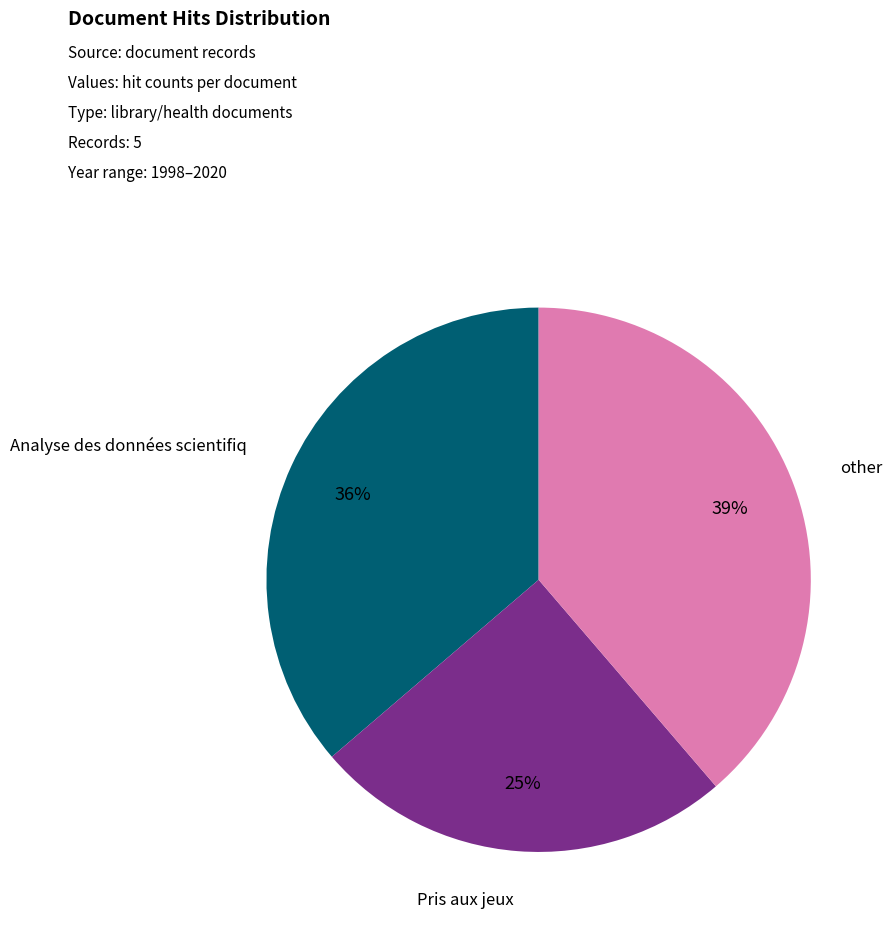

How many slices are in this pie chart?

3